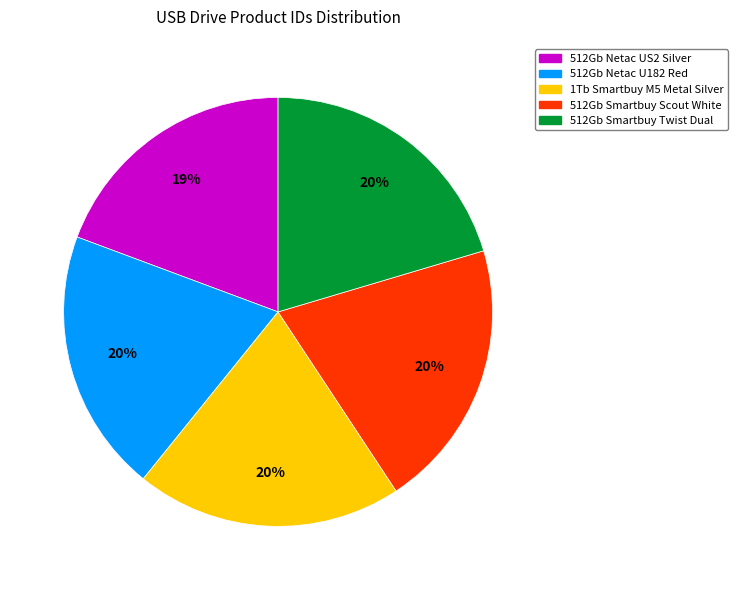

Is 512Gb Netac U182 Red the majority of the pie?

No